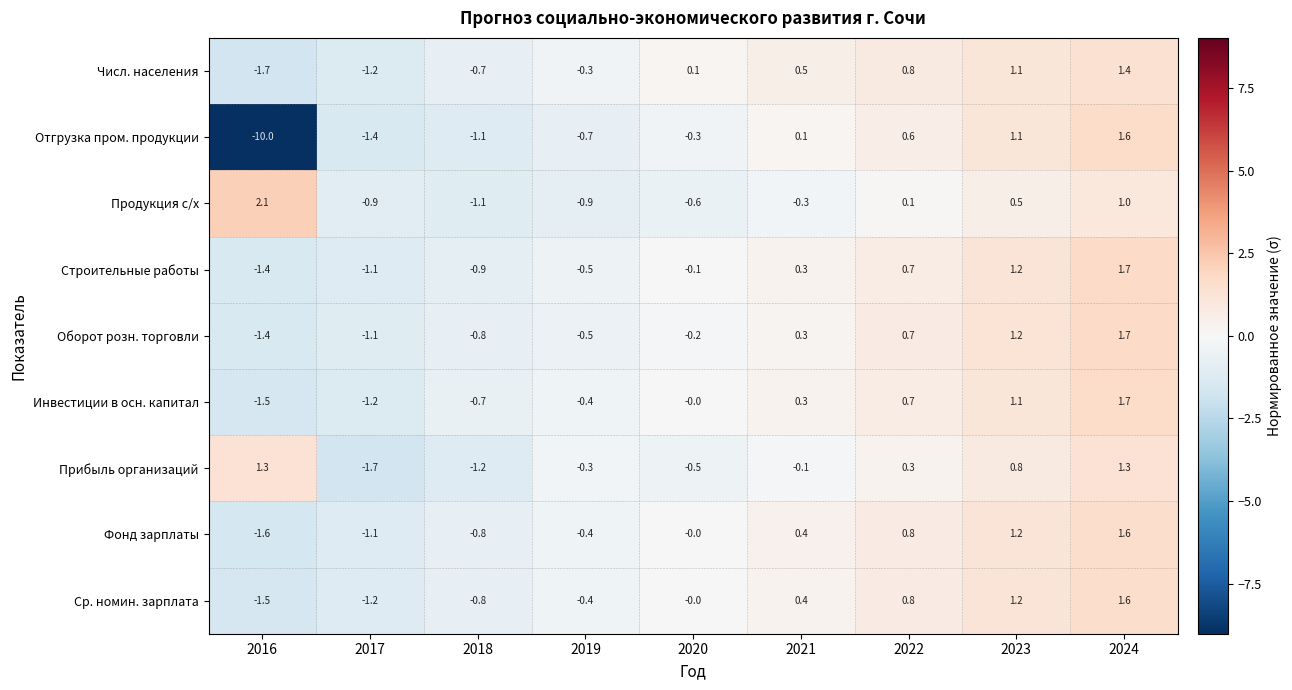

Rank the categories by Строительные работы value from lowest to highest.

2016, 2017, 2018, 2019, 2020, 2021, 2022, 2023, 2024